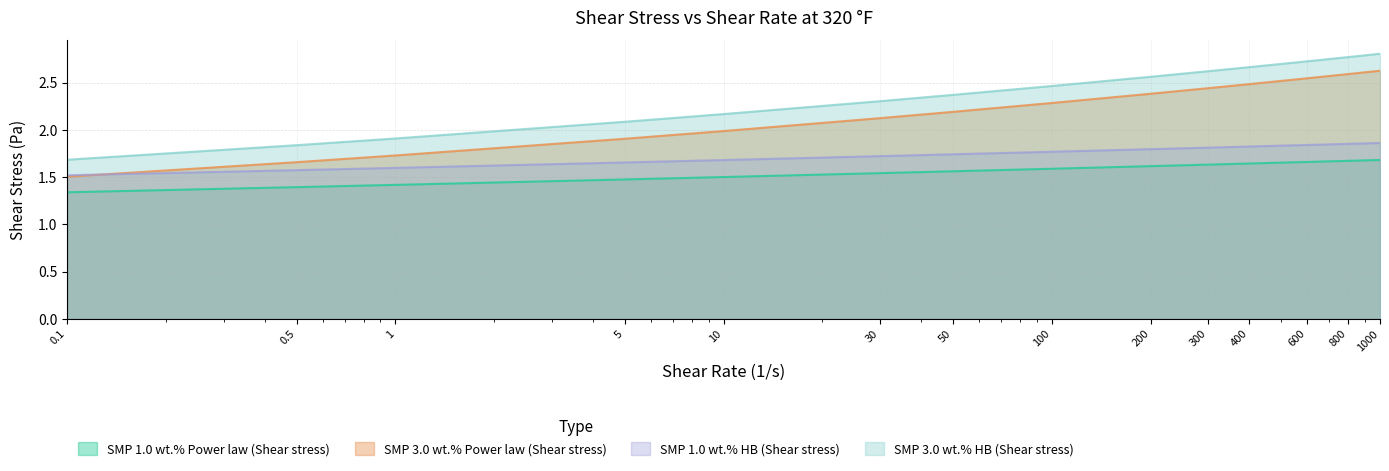

What is the value of the SMP 3.0 wt.% HB (Shear stress) point at the 14th from the left?

2.8